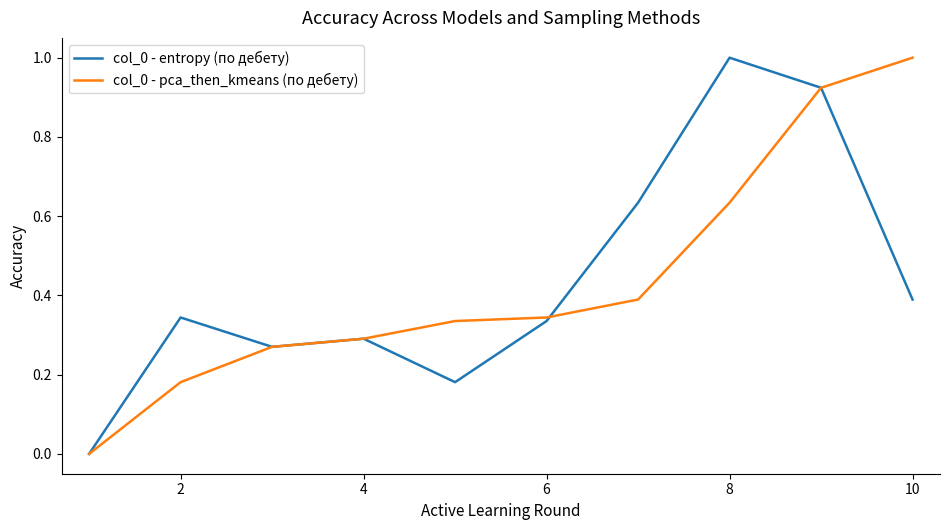

What is the maximum value shown in the chart?

1.0